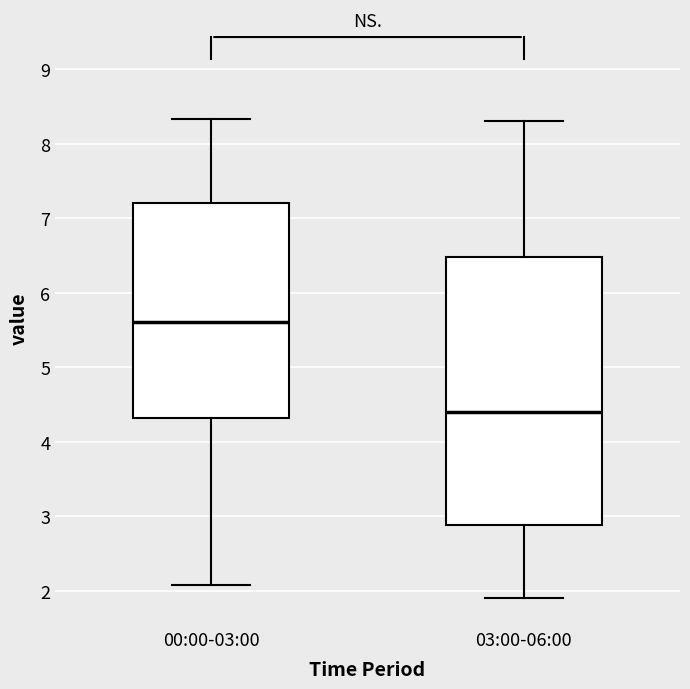

Reading left to right, transcribe this box plot: for each box, give where its median line is, the range the box spans, and where its two whiskers end, as read against the y-axis. The values are not printed on the chart, so give them approximately, as read against the axis.

00:00-03:00: median 5.6, box 4.3 to 7.2, whiskers 2.1 to 8.3
03:00-06:00: median 4.4, box 2.9 to 6.5, whiskers 1.9 to 8.3